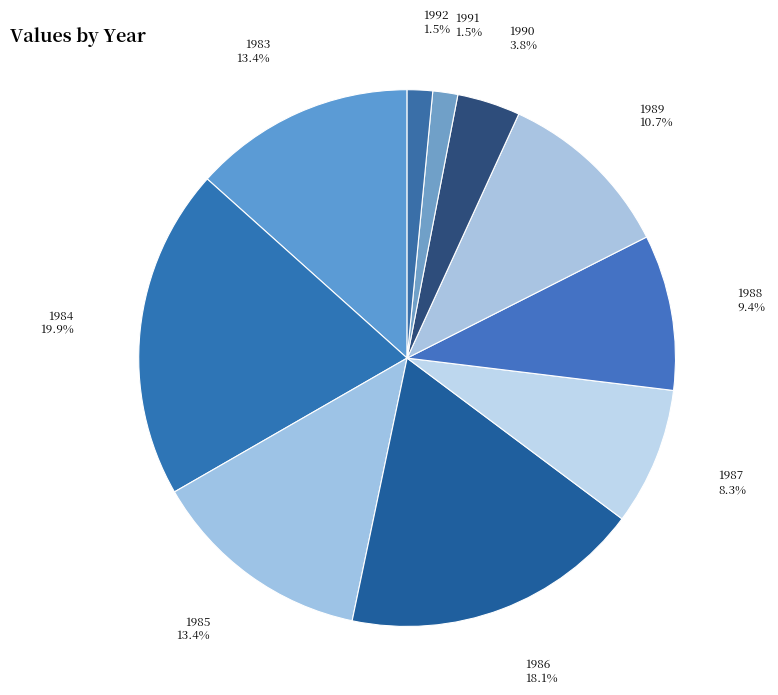

What is the largest slice in the pie chart?

1984